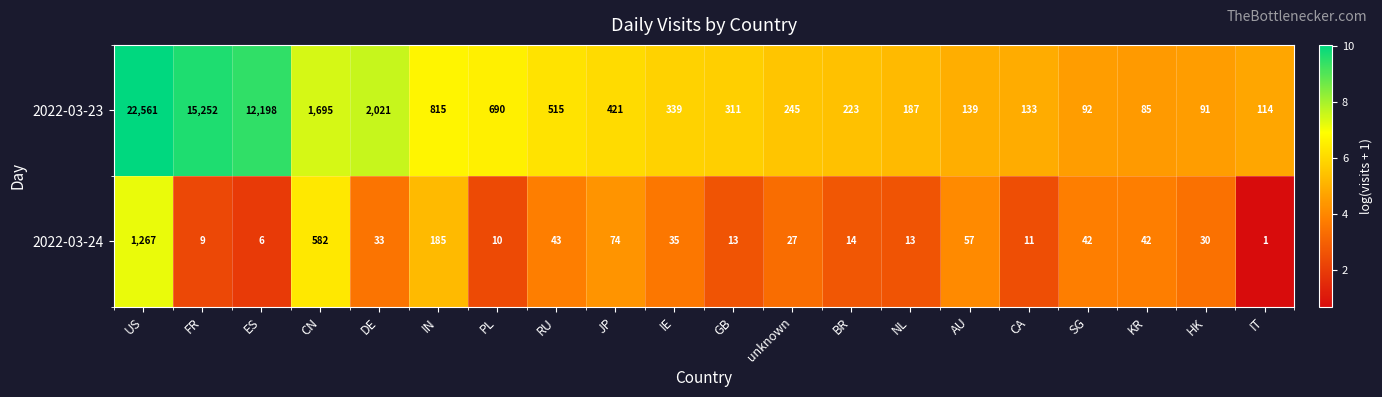

What is the difference between the maximum and minimum values in the 2022-03-24 series?

1266